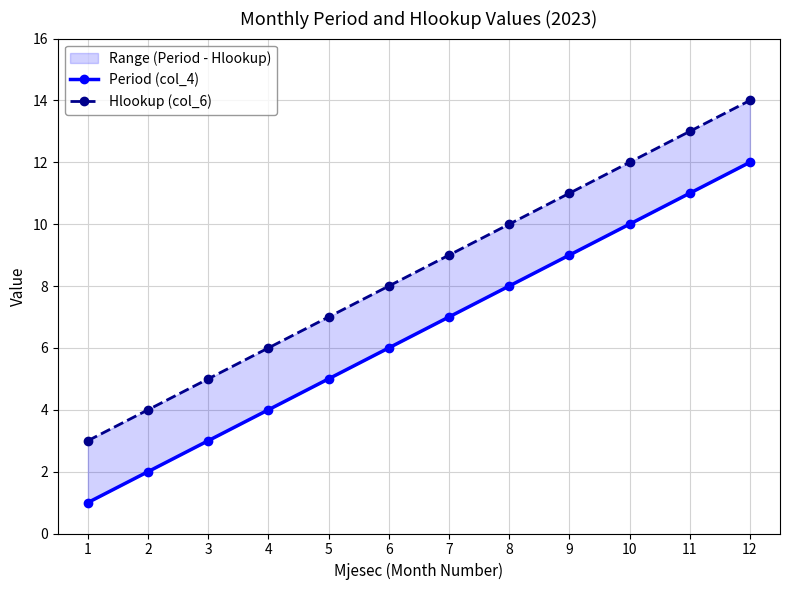

Reading left to right, extract all data points from this chart.

Period (col_4): 1	2	3	4	5	6	7	8	9	10	11	12
Hlookup (col_6): 3	4	5	6	7	8	9	10	11	12	13	14